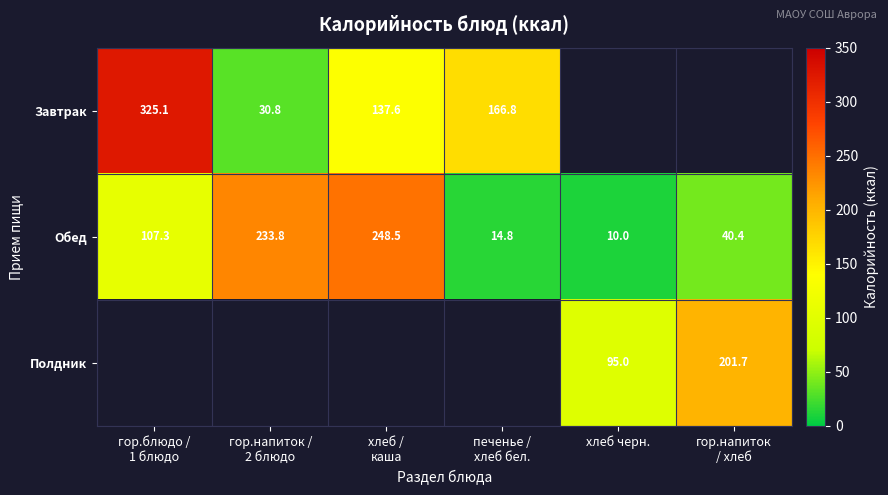

The value of Обед at гор.блюдо / 1 блюдо is 24.0. True or false?

False